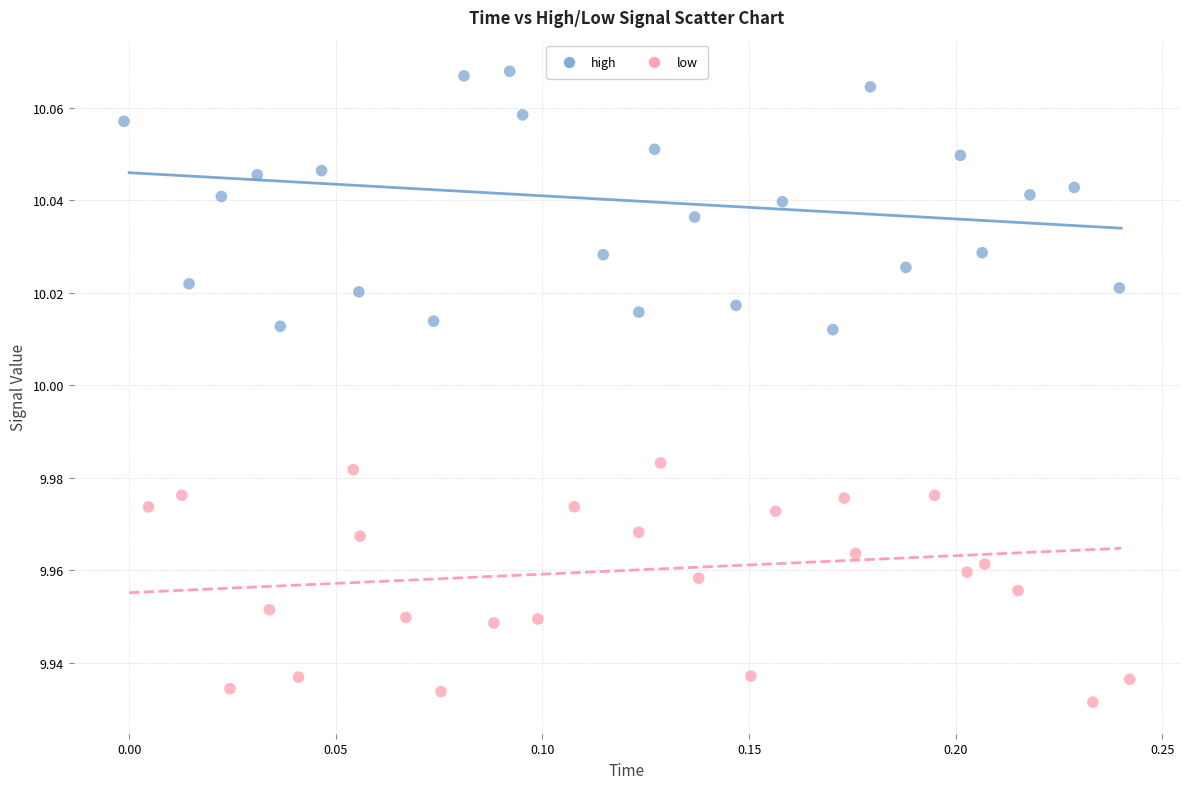

Which series contains the highest Y value?

high